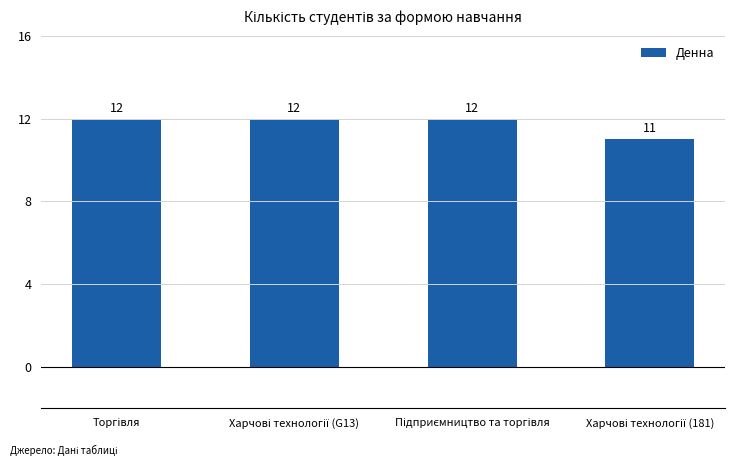

What is the sum of all values?

47